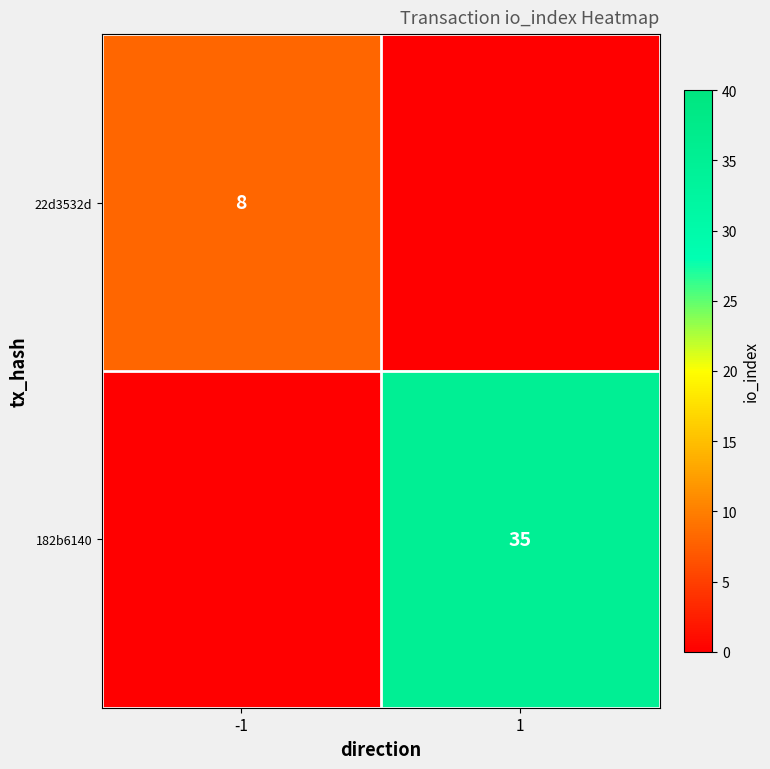

Is it true that 182b6140 equals 47 at 1?

False